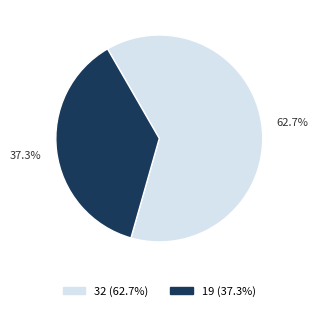

Approximately how many times larger is the value at 19 compared to 32?

0.6